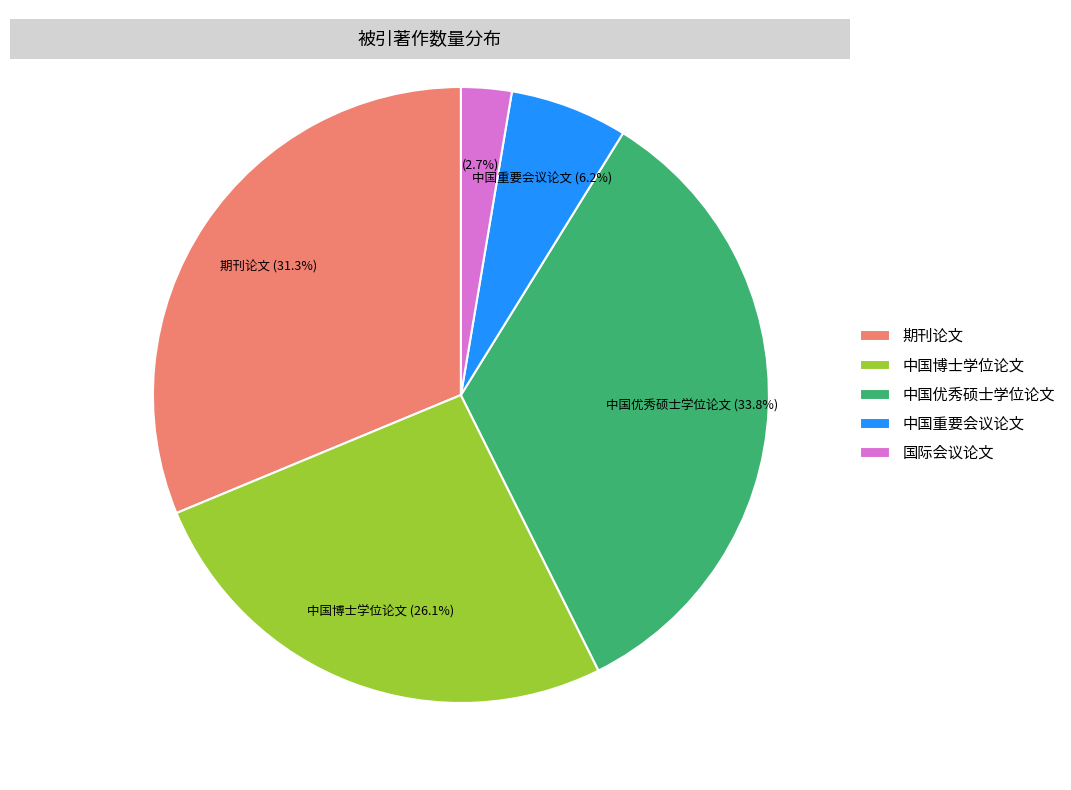

To the nearest percent, what is the difference between the 国际会议论文 and 中国博士学位论文 slice percentages?

23%